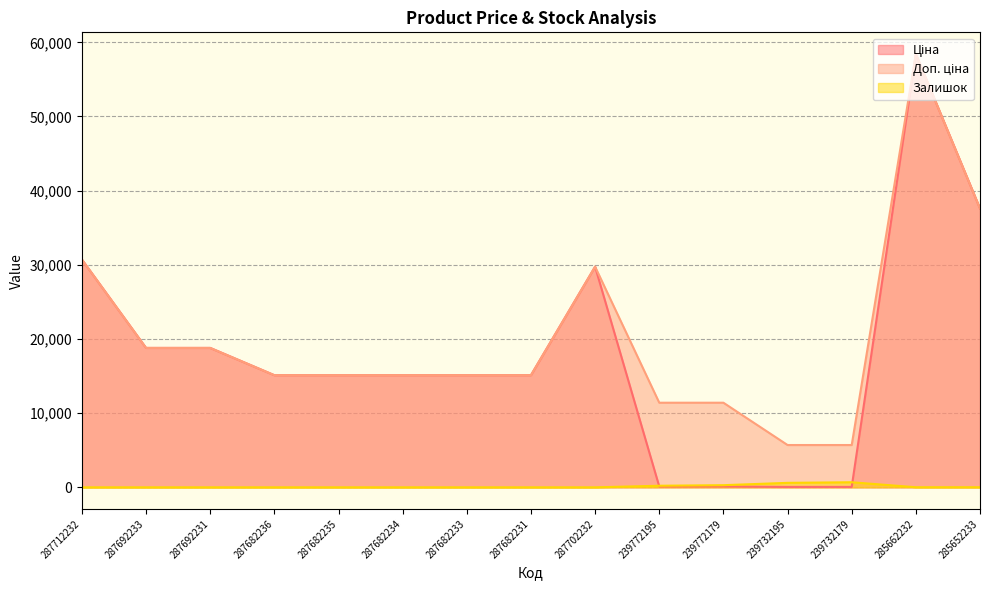

At which label is Ціна closest to 29241?

287702232